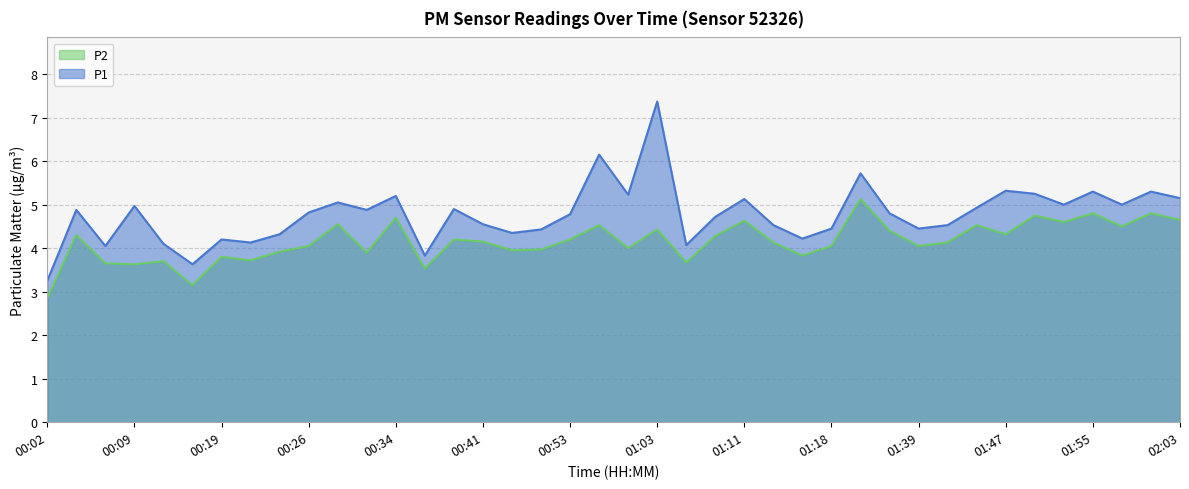

What is the label of the 1st point from the left?

00:02